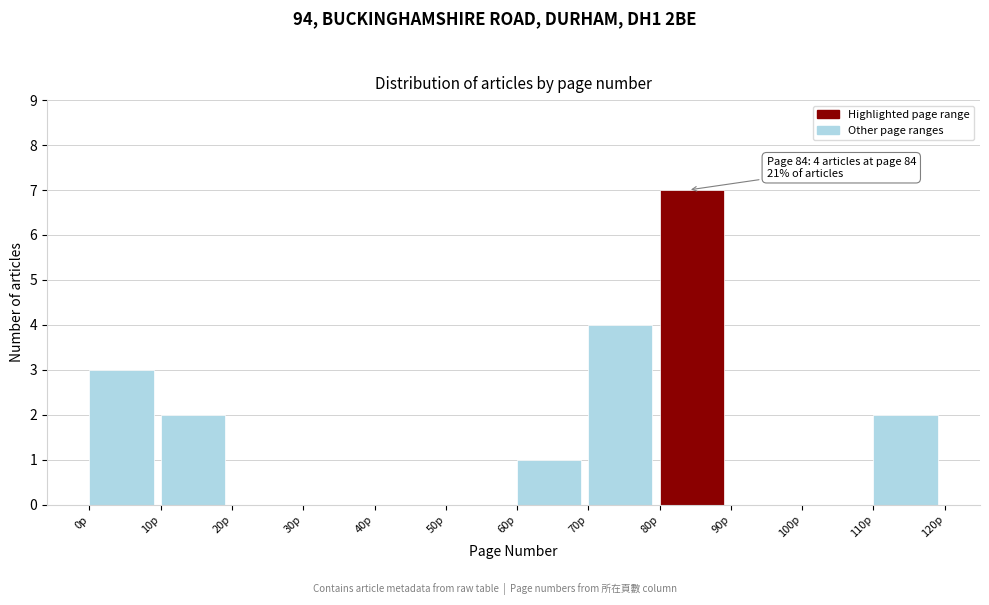

Which range on the x-axis has the tallest bar?

80 to 90